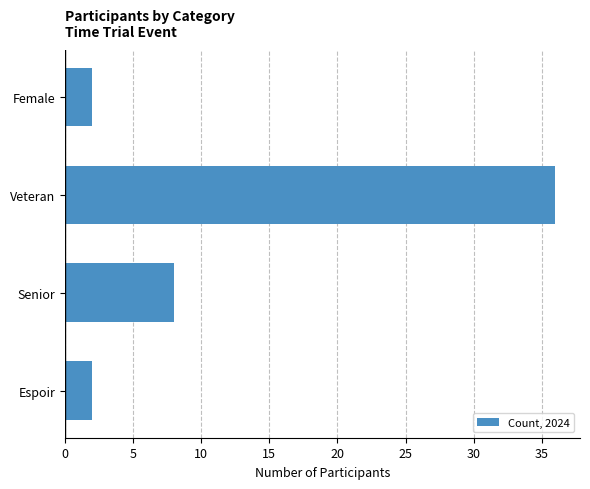

How many values are below 8?

2